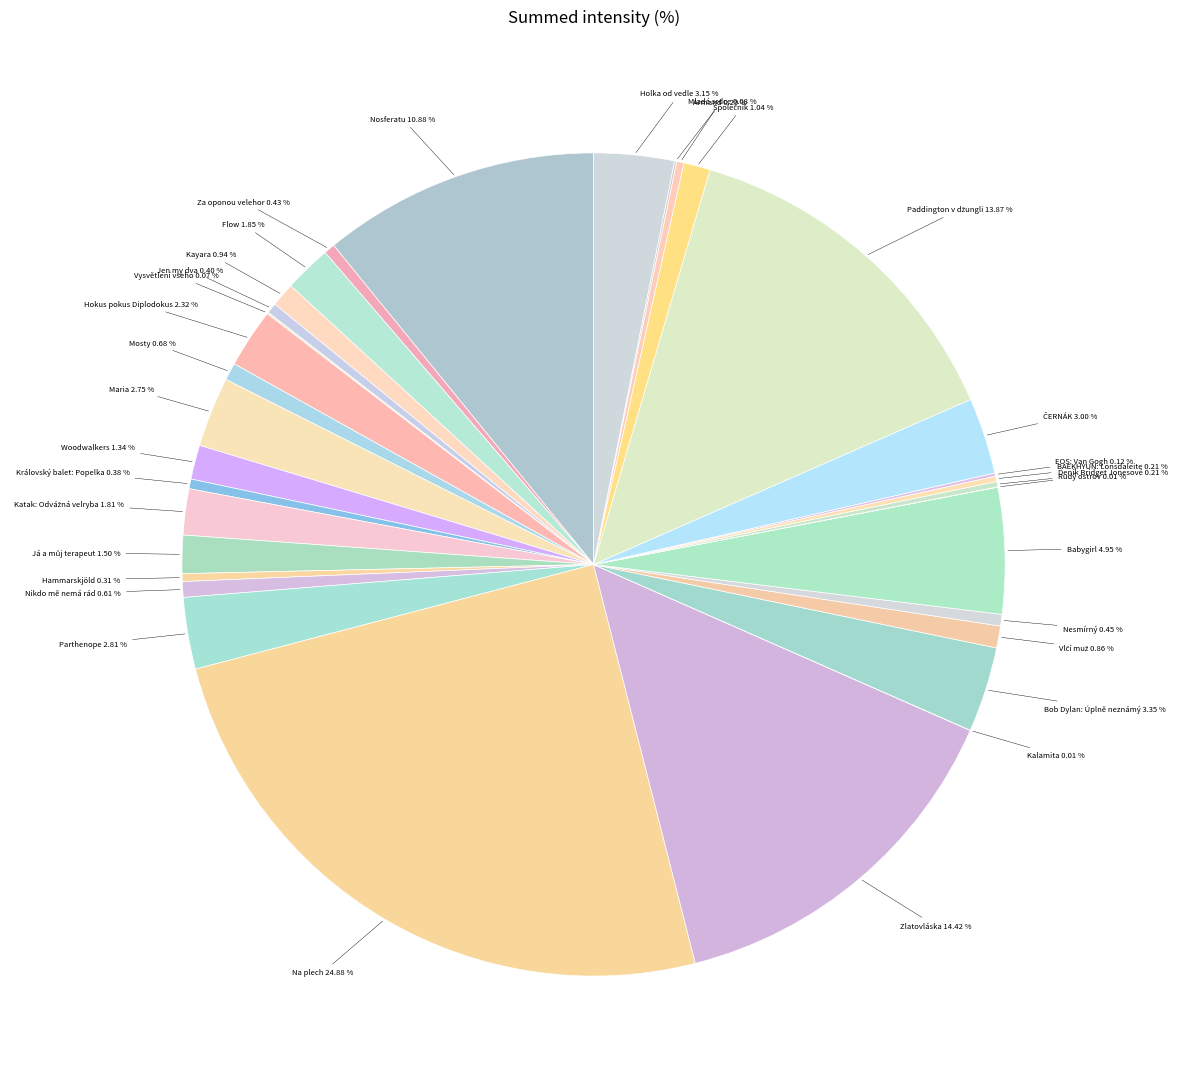

Which category has the biggest portion of the pie?

Na plech